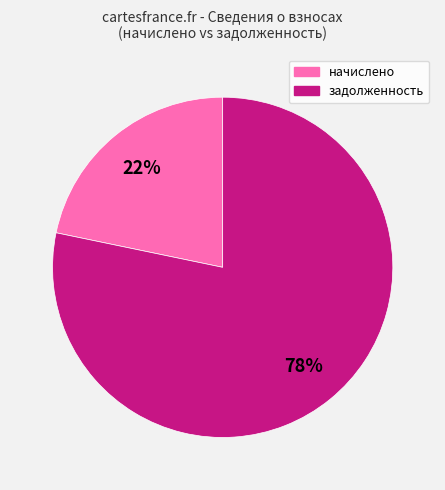

How many slices are in this pie chart?

2